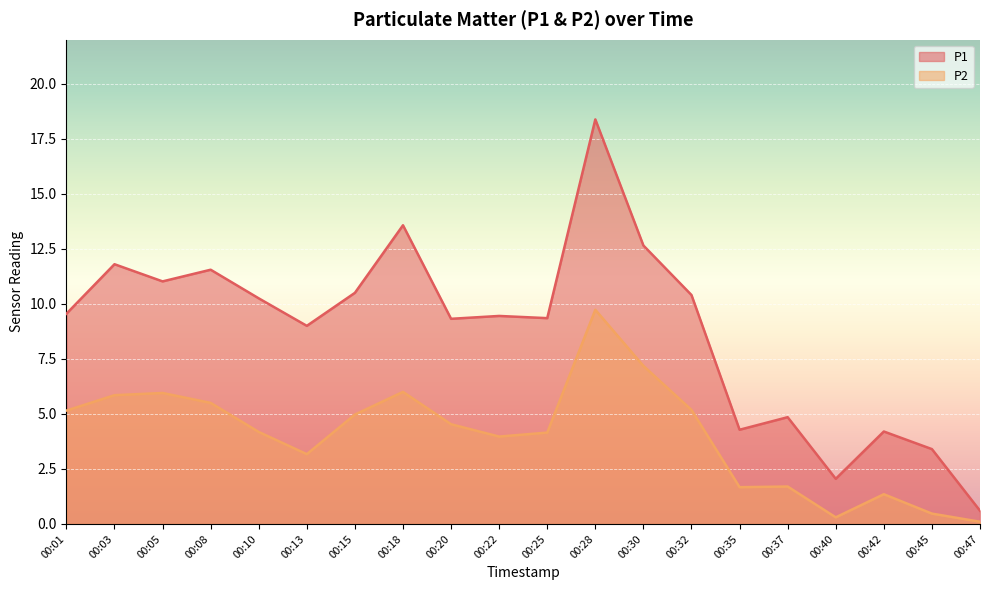

Reading right to left, extract all data points from this chart.

P1: 00:47=0.6	00:45=3.4	00:42=4.2	00:40=2.0	00:37=4.8	00:35=4.3	00:32=10.4	00:30=12.7	00:28=18.4	00:25=9.3	00:22=9.4	00:20=9.3	00:18=13.6	00:15=10.5	00:13=9.0	00:10=10.2	00:08=11.6	00:05=11.0	00:03=11.8	00:01=9.6
P2: 00:47=0.1	00:45=0.5	00:42=1.4	00:40=0.3	00:37=1.7	00:35=1.7	00:32=5.2	00:30=7.2	00:28=9.7	00:25=4.2	00:22=4.0	00:20=4.5	00:18=6.0	00:15=5.0	00:13=3.2	00:10=4.2	00:08=5.5	00:05=6.0	00:03=5.8	00:01=5.2